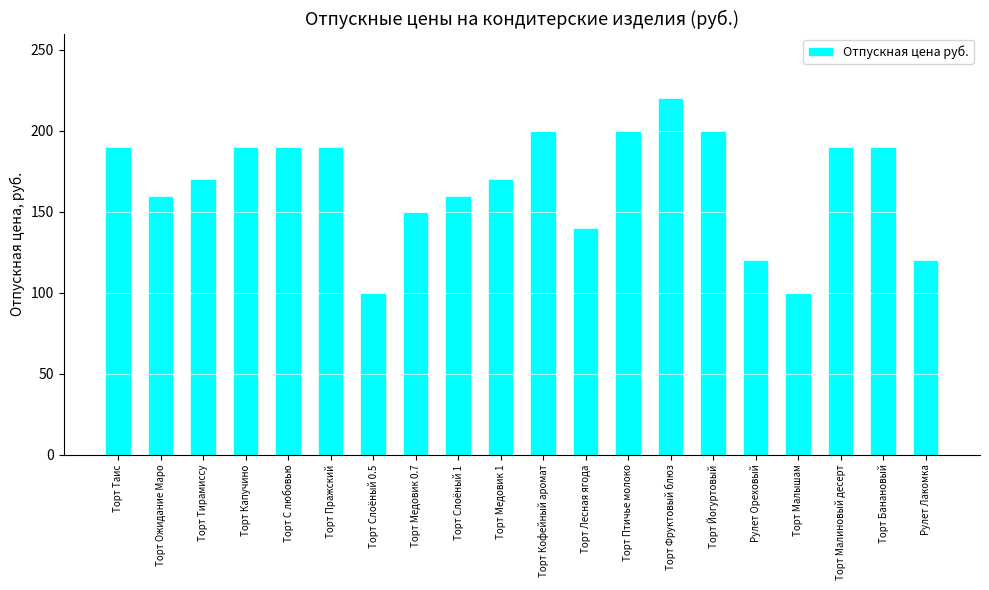

Reading left to right, what are all the values shown in this chart?

190	160	170	190	190	190	100	150	160	170	200	140	200	220	200	120	100	190	190	120